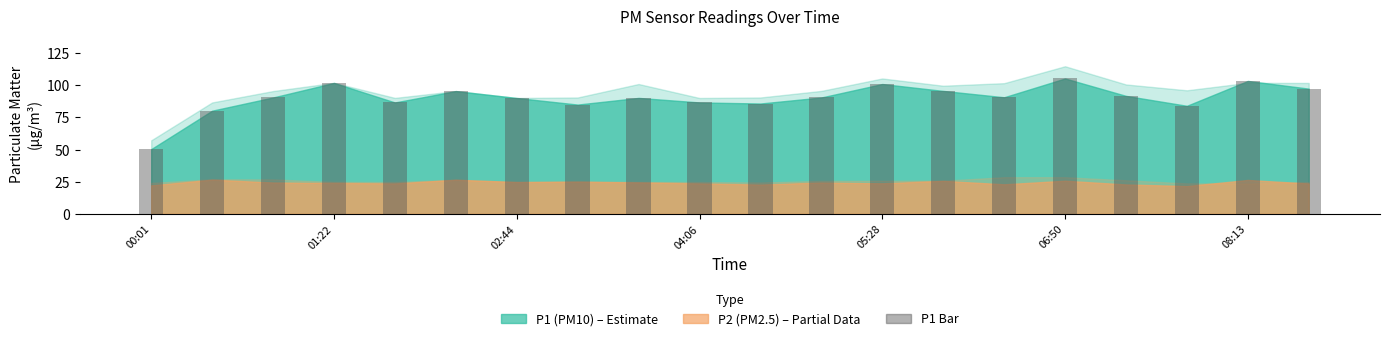

What is the maximum value shown in the chart?

105.2